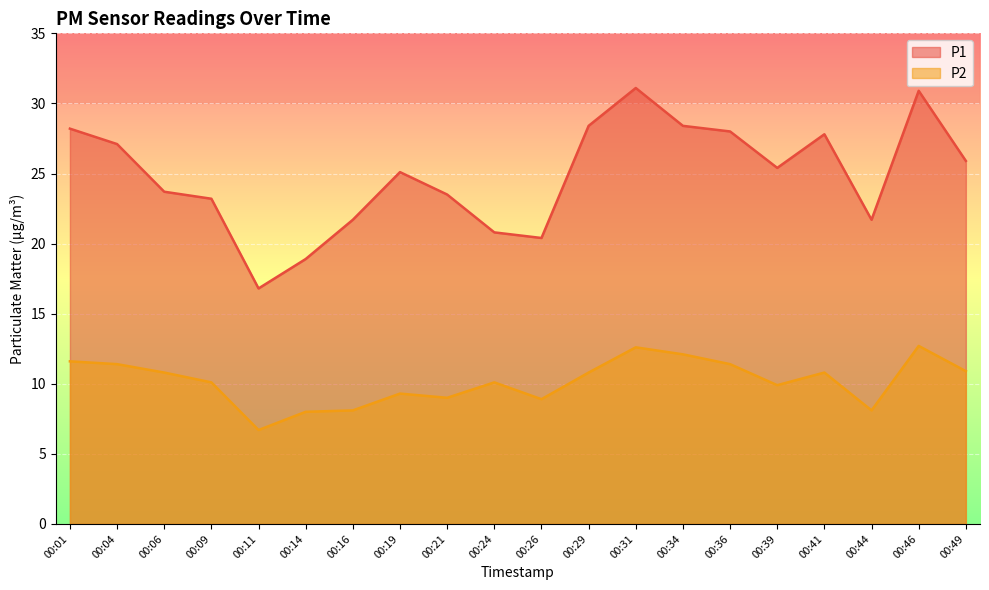

What is the sum of all P1 values?

497.0